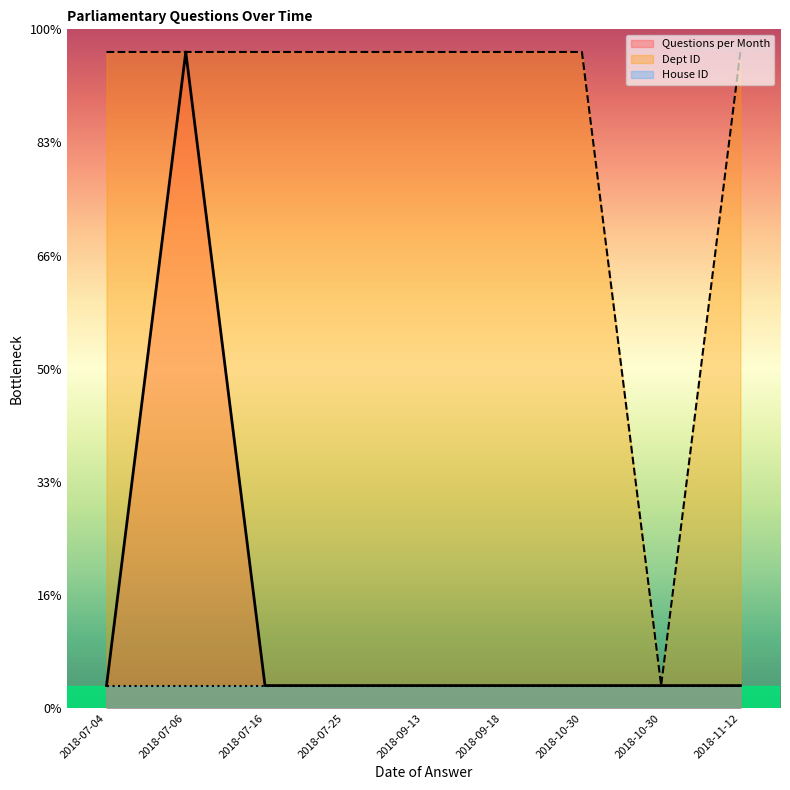

True or false: Questions per Month and Dept ID (normalized) cross at least once.

False